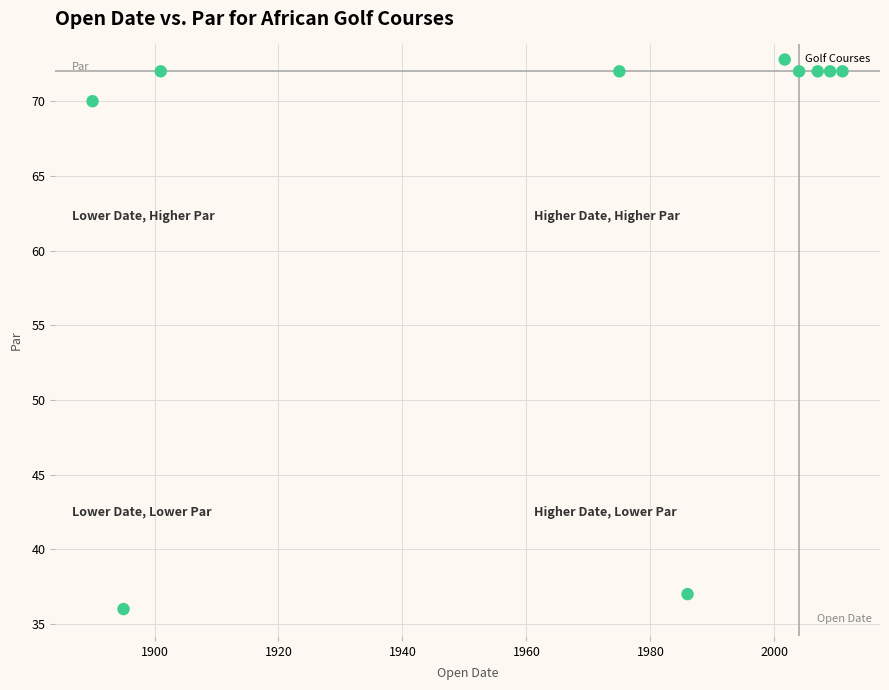

What is the range of Y values (max minus min)?

36